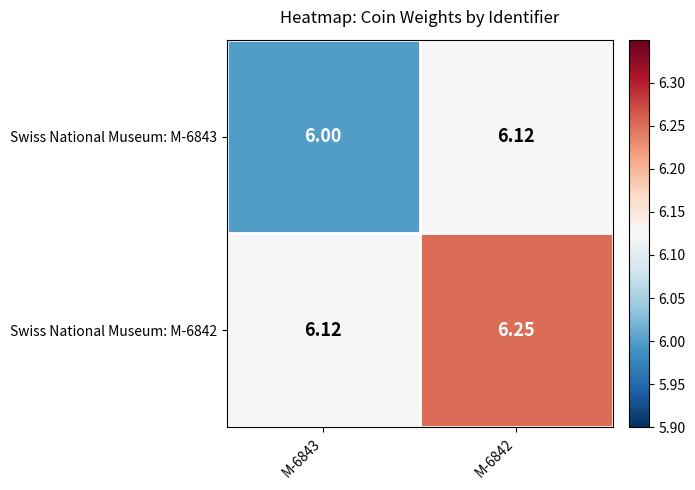

Is the value of Swiss National Museum: M-6842 at M-6843 greater than the value of Swiss National Museum: M-6843 at M-6843?

Yes